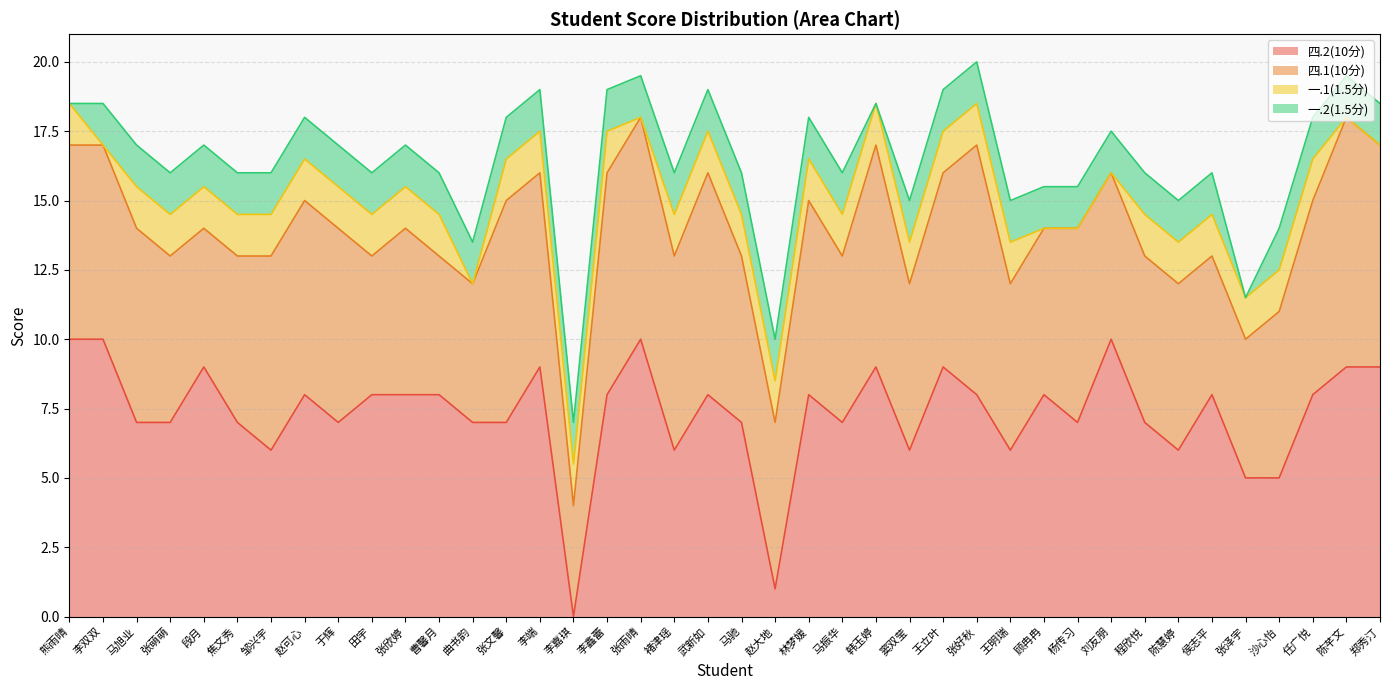

Between 于辉 and 陈芊文, which is larger?

陈芊文